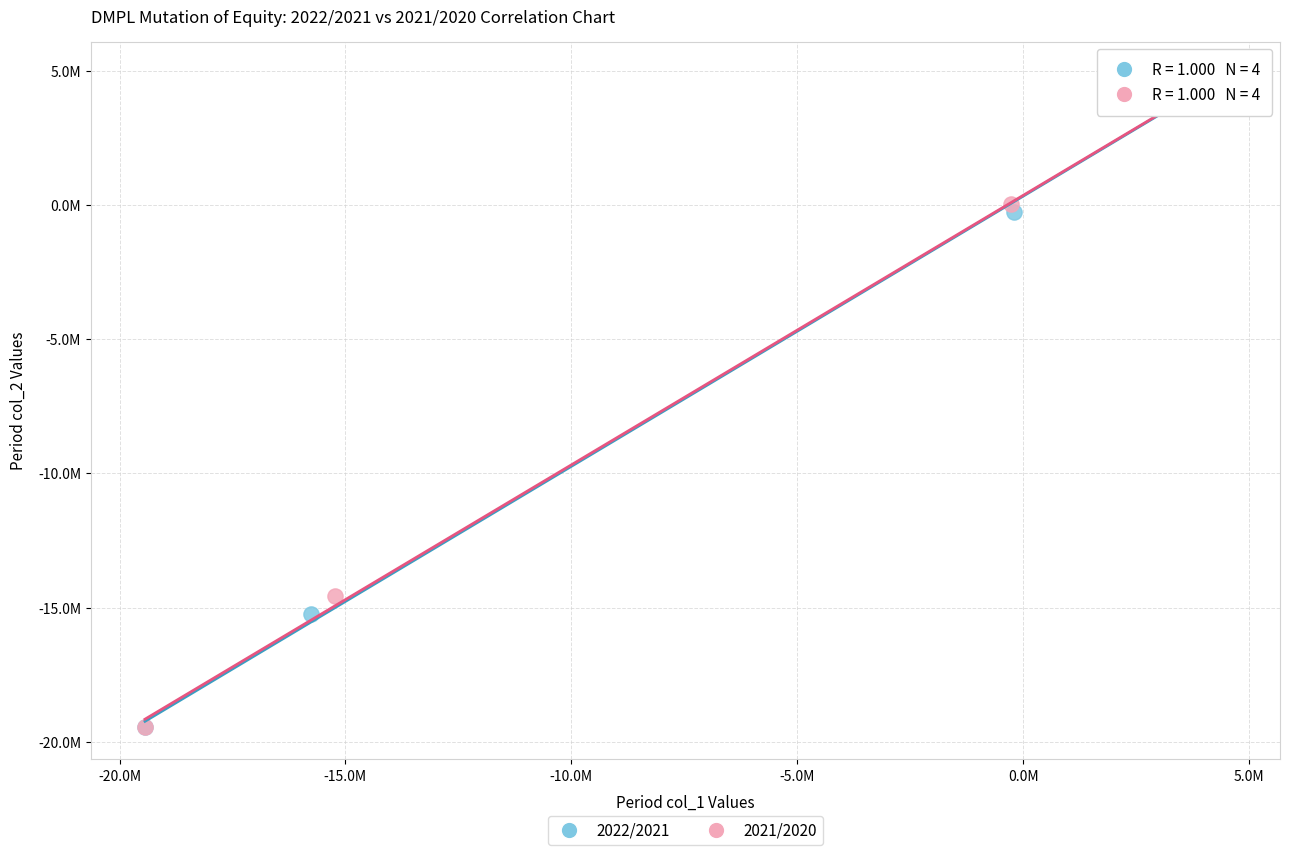

Which series contains the highest Y value?

2021/2020